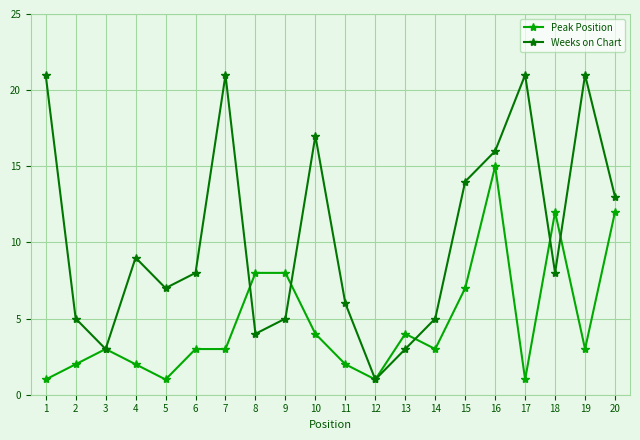

What is the difference between the Weeks on Chart values at 11 and 18?

2